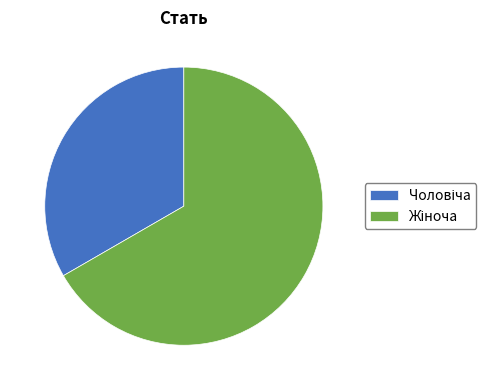

Is there any slice that represents more than half of the pie?

Yes